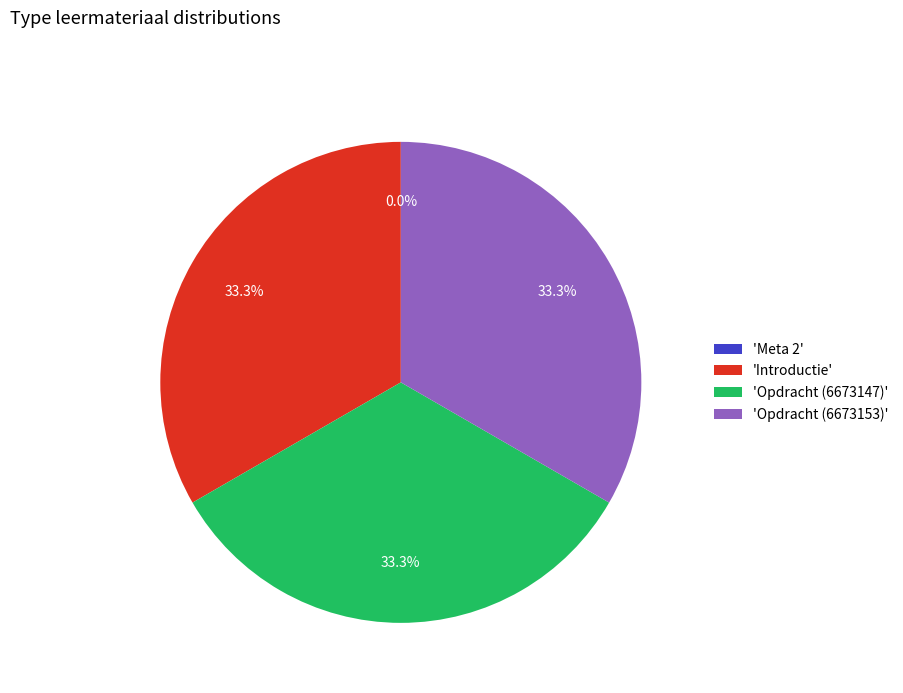

Is there any slice that represents more than half of the pie?

No